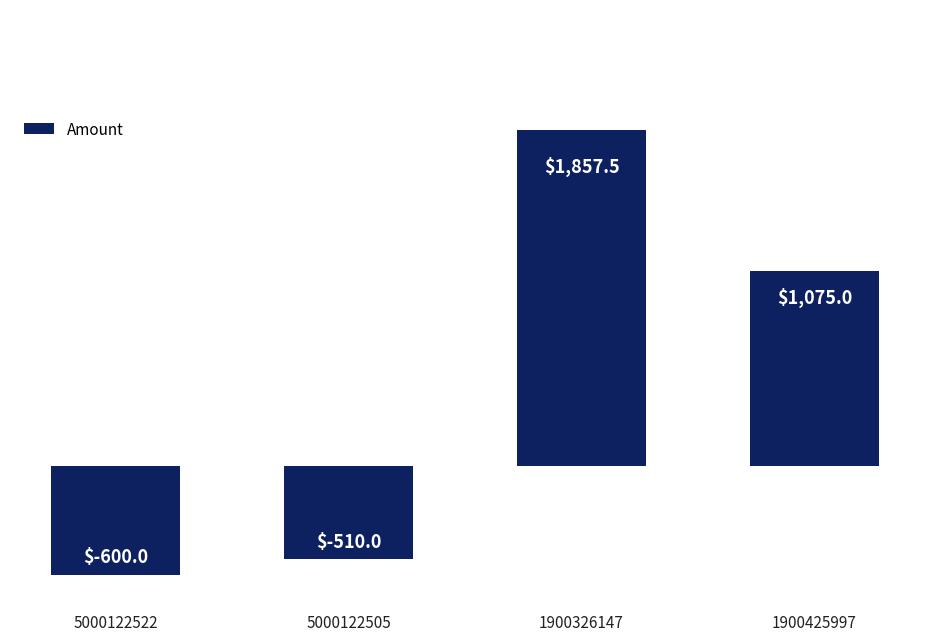

Reading left to right, list all the values displayed in this chart.

5000122522=-600.0	5000122505=-510.0	1900326147=1857.5	1900425997=1075.0